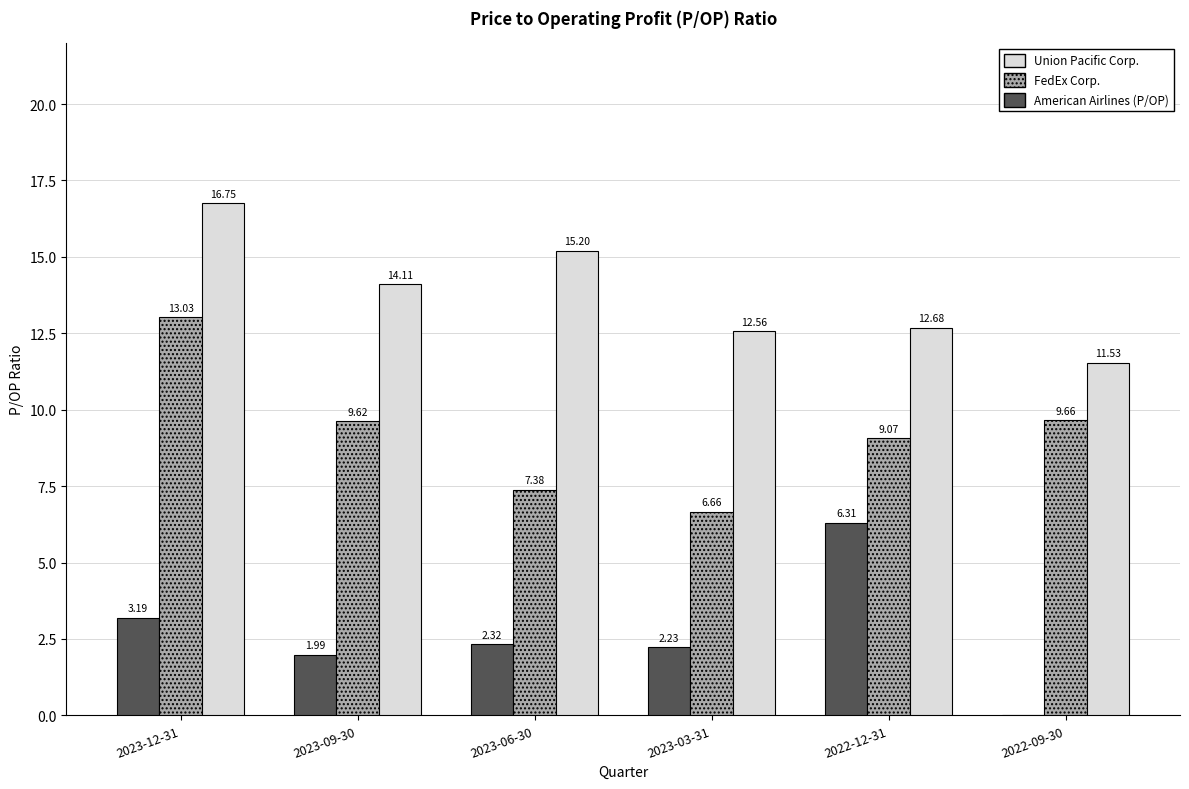

What is the sum of all Union Pacific Corp. values?

82.8